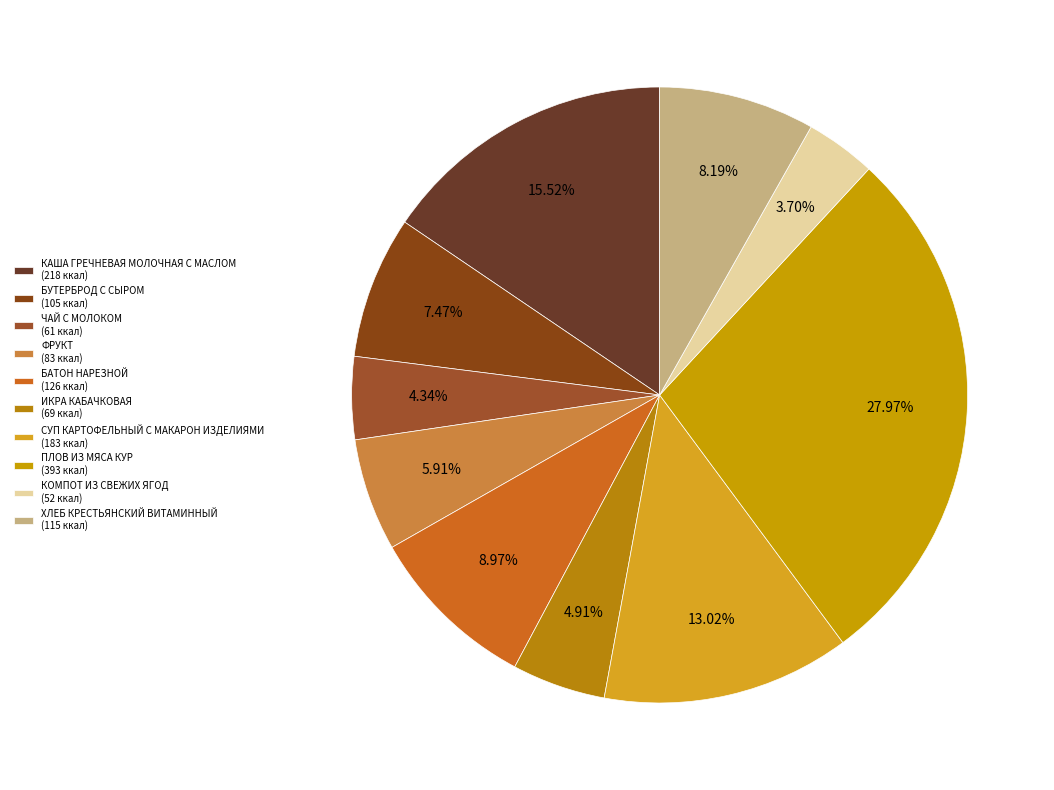

Combined, do ФРУКТ and ИКРА КАБАЧКОВАЯ account for over 50%?

No